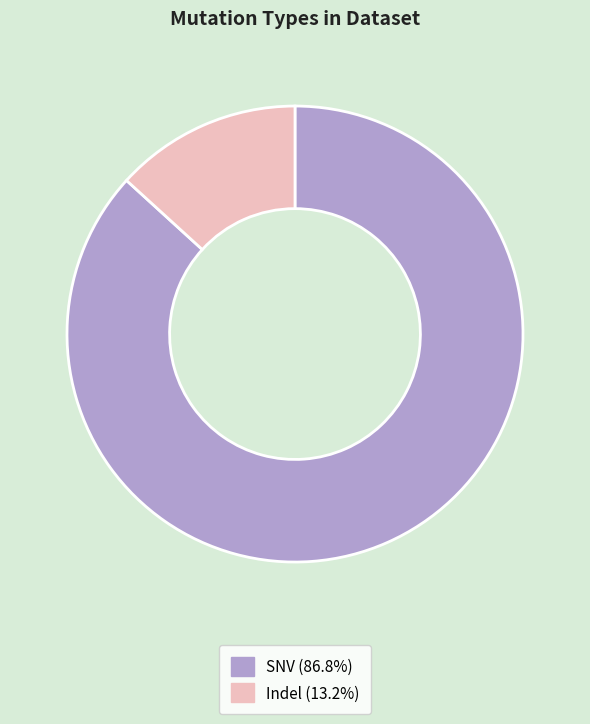

What is the largest slice in the pie chart?

SNV